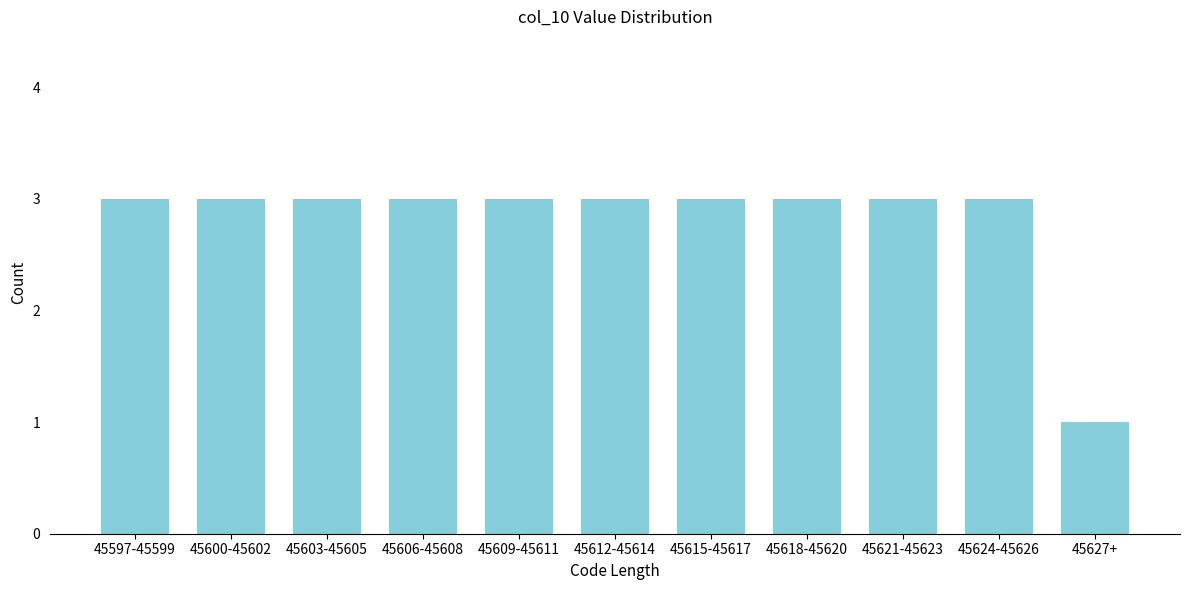

Reading left to right, list all the values displayed in this chart.

45597-45599=3	45600-45602=3	45603-45605=3	45606-45608=3	45609-45611=3	45612-45614=3	45615-45617=3	45618-45620=3	45621-45623=3	45624-45626=3	45627+=1